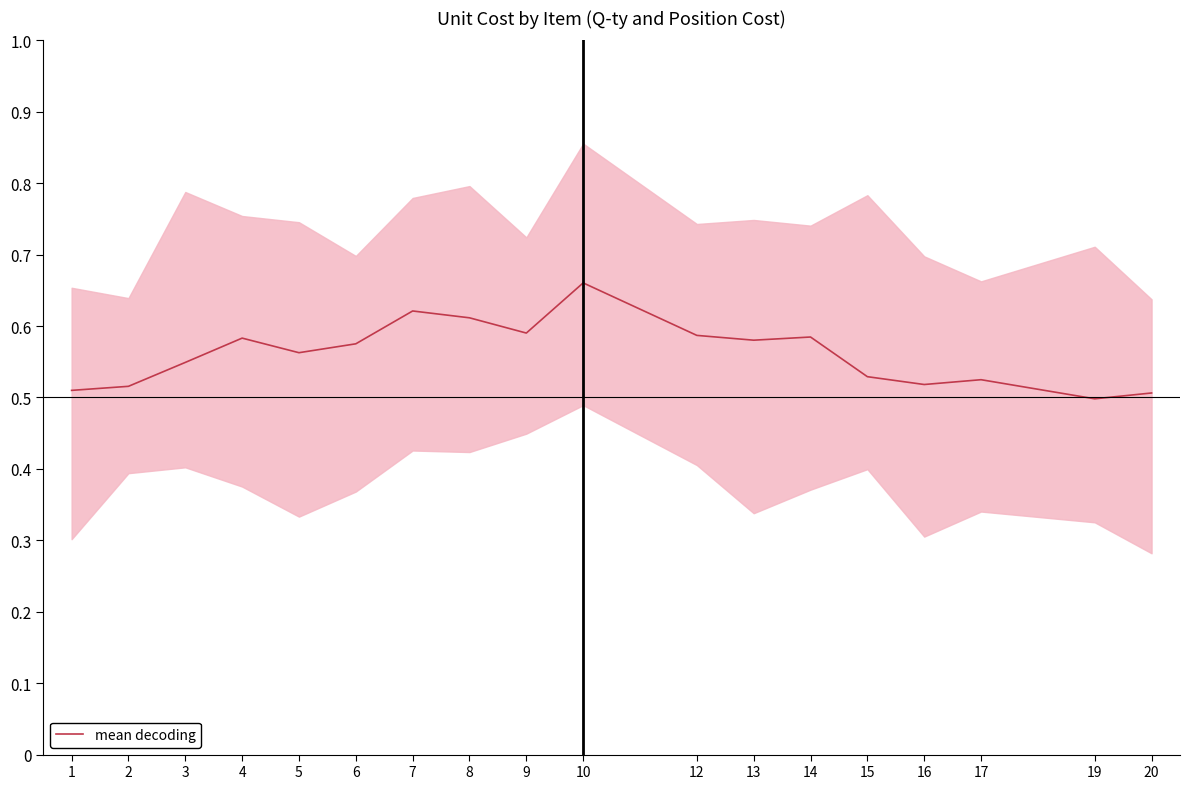

Is it true that the value at 19 is 0.5?

True